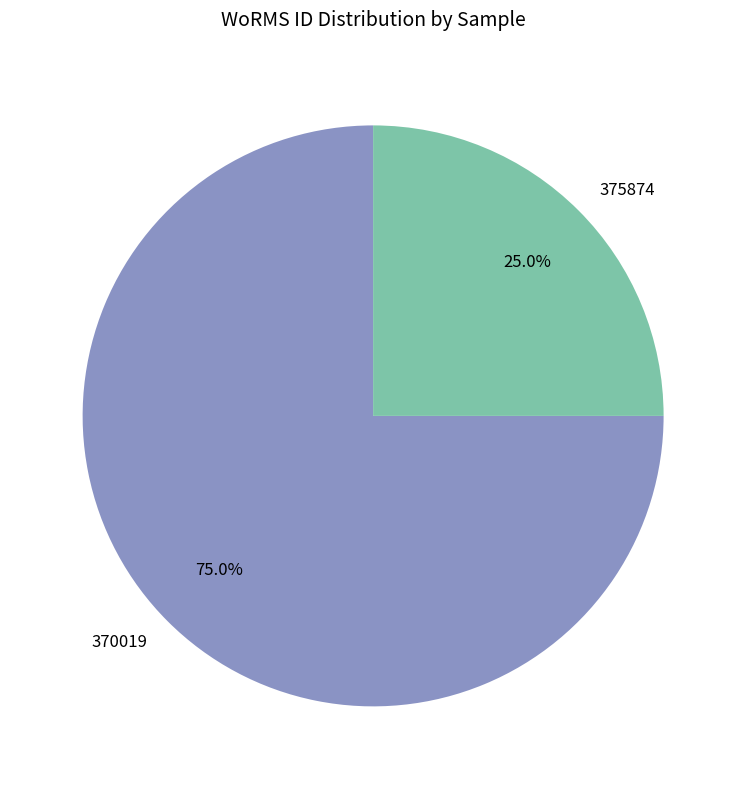

Which slice is the largest?

370019